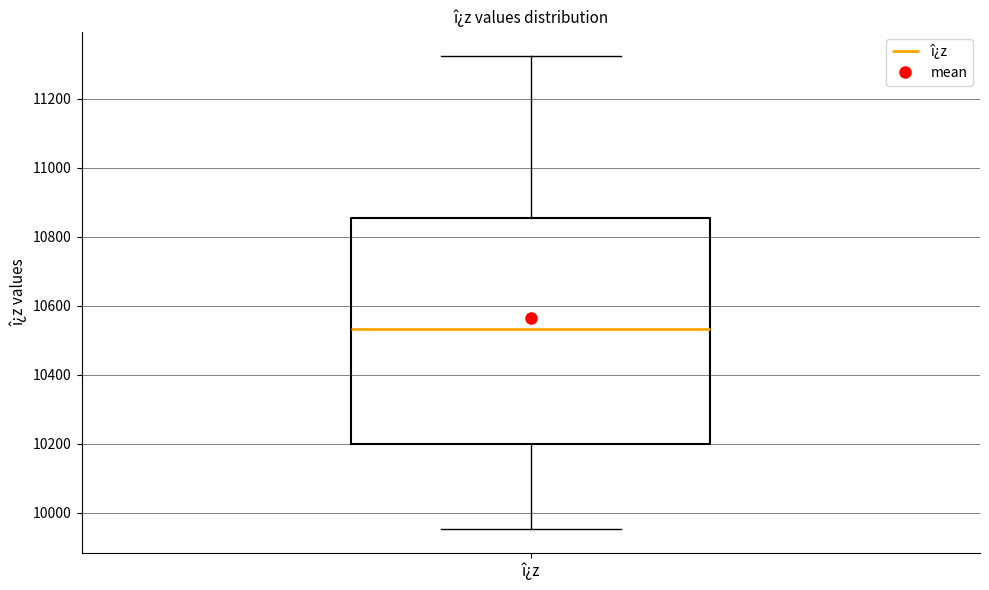

Transcribe this box plot: give where the median line is, the range the box spans, and where the two whiskers end, as read against the y-axis. The values are not printed on the chart, so give them approximately, as read against the axis.

median 10540, box 10200 to 10860, whiskers 9960 to 11320